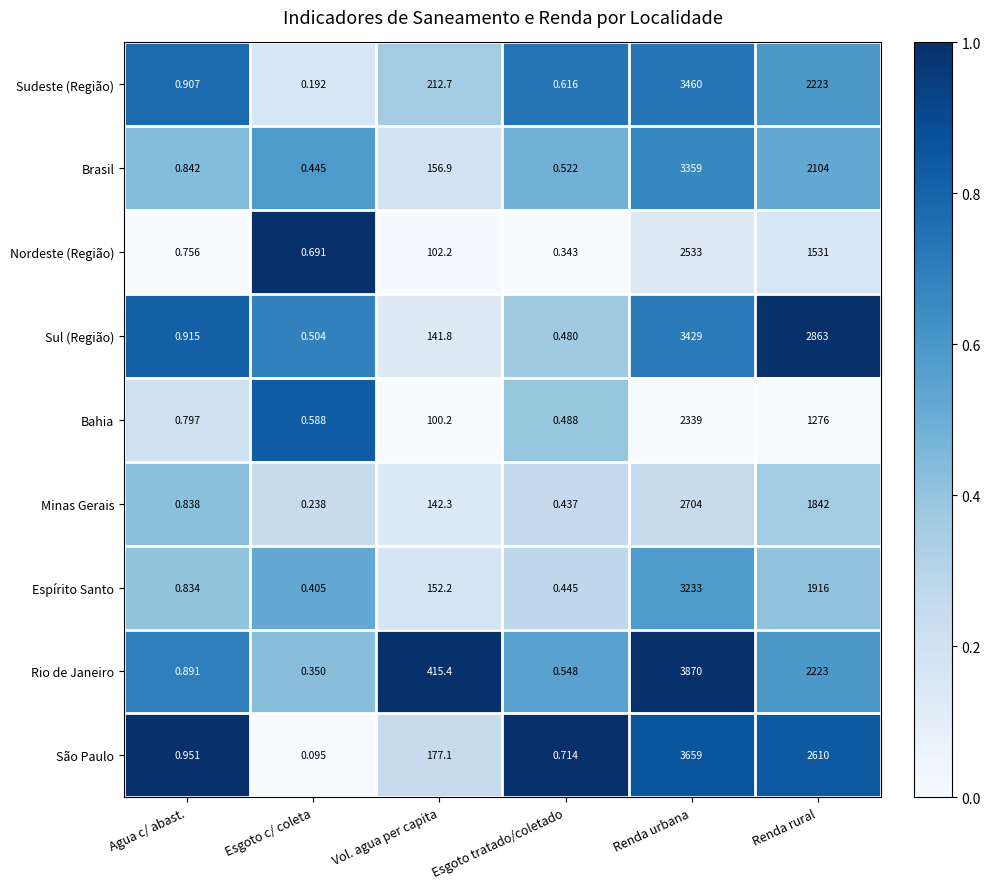

Between Esgoto c/ coleta and Renda urbana, which series saw the biggest shift?

Rio de Janeiro